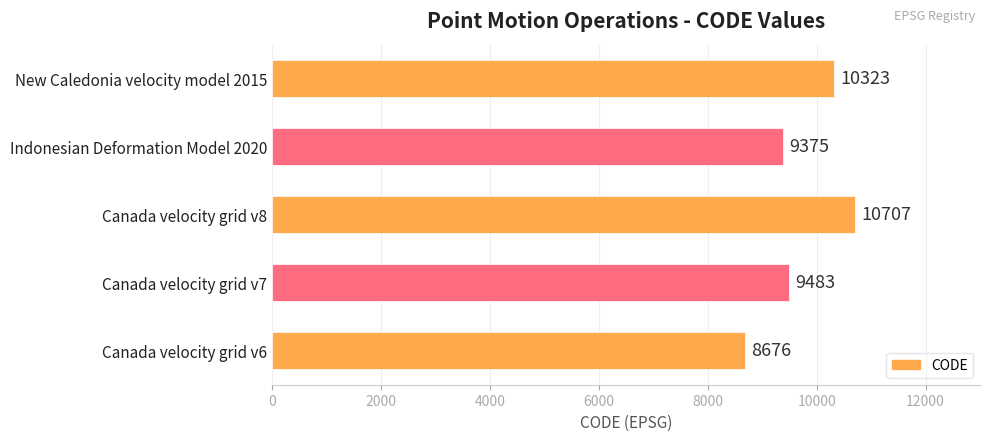

True or false: the data shows 9483 at Canada velocity grid v7.

True